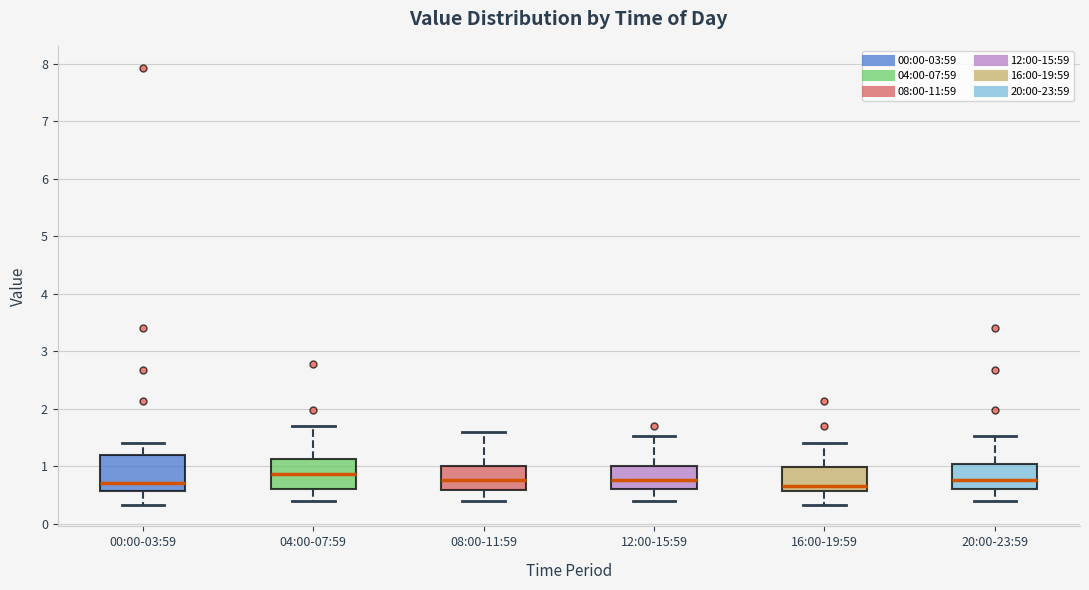

Reading left to right, transcribe this box plot: for each box, give where its median line is, the range the box spans, and where its two whiskers end, as read against the y-axis. The values are not printed on the chart, so give them approximately, as read against the axis.

00:00-03:59: median 0.7, box 0.6 to 1.2, whiskers 0.3 to 1.4
04:00-07:59: median 0.9, box 0.6 to 1.1, whiskers 0.4 to 1.7
08:00-11:59: median 0.8, box 0.6 to 1.0, whiskers 0.4 to 1.6
12:00-15:59: median 0.8, box 0.6 to 1.0, whiskers 0.4 to 1.5
16:00-19:59: median 0.7, box 0.6 to 1.0, whiskers 0.3 to 1.4
20:00-23:59: median 0.8, box 0.6 to 1.0, whiskers 0.4 to 1.5